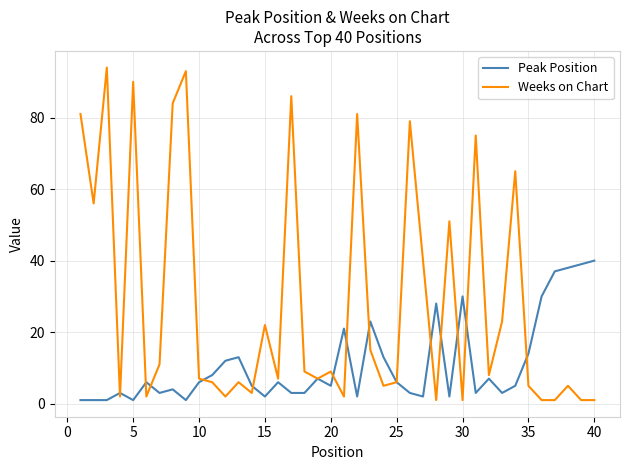

Does the chart have visible grid lines?

Yes